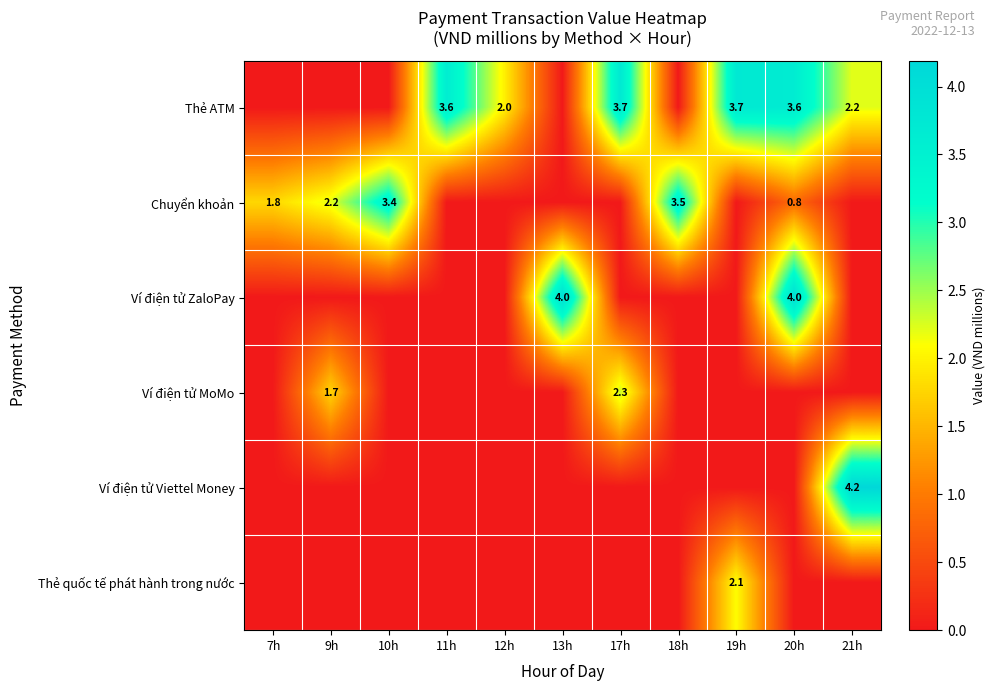

The value of Thẻ ATM at 17h is 1.6. True or false?

False